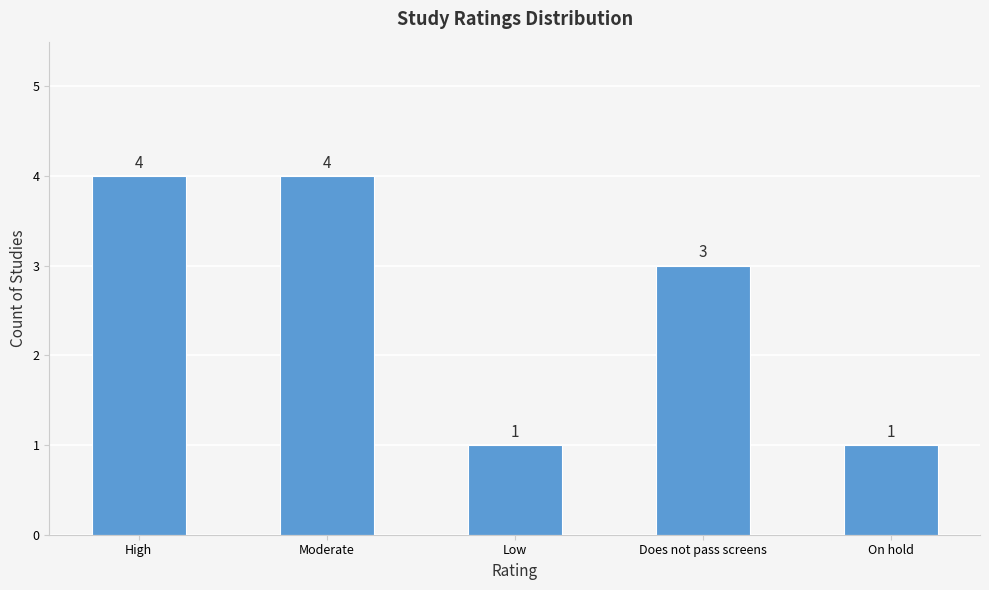

How many data points does each series have?

5